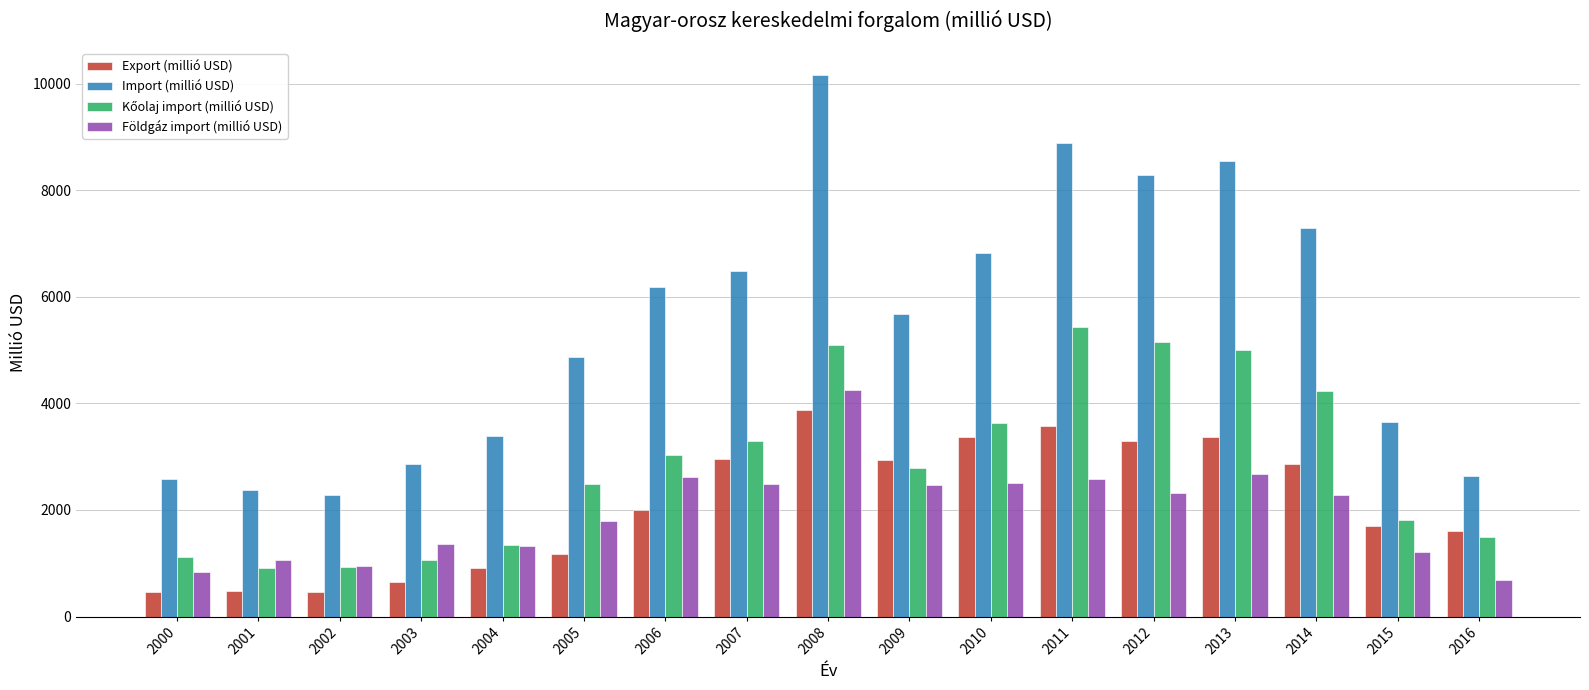

Which series has the widest spread of values?

Import (millió USD)